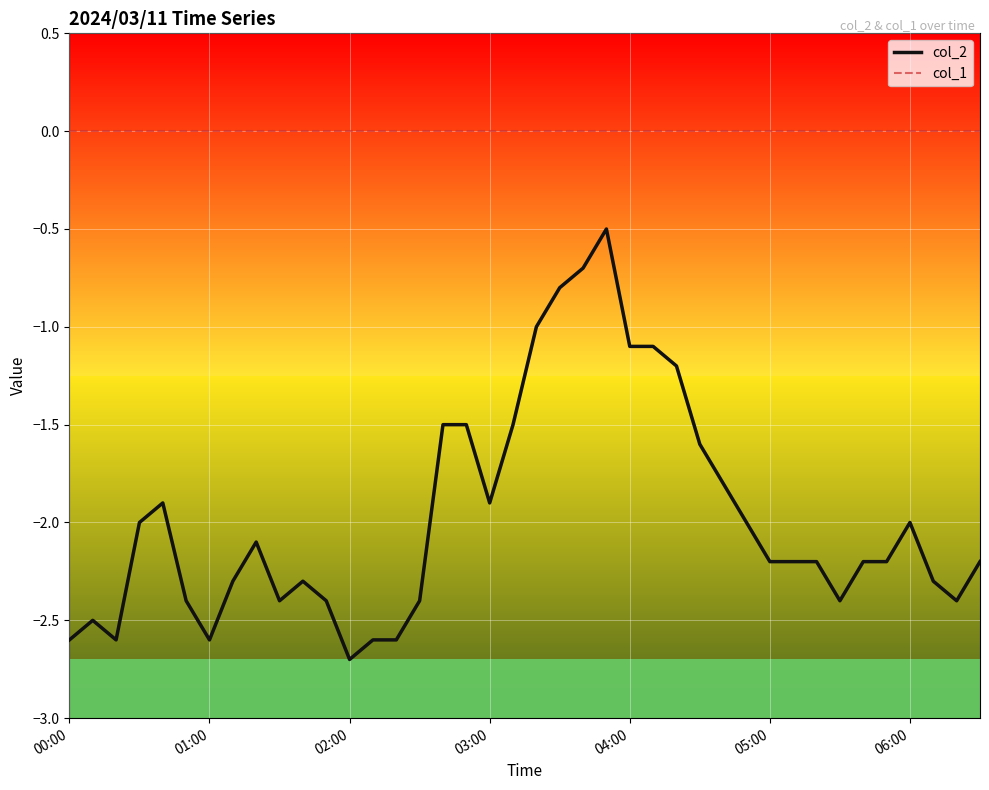

What is the lowest value of the col_2 series?

-2.7